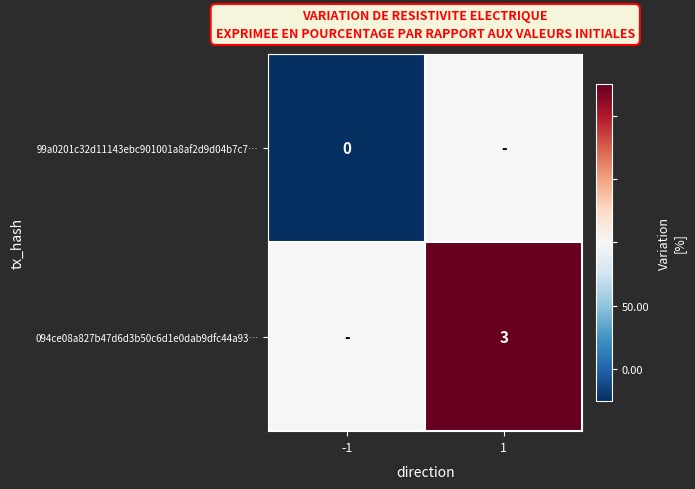

The 094ce08a827b47d6d3b50c6d1e0dab9dfc44a93… series shows 3 at 1. True or false?

True